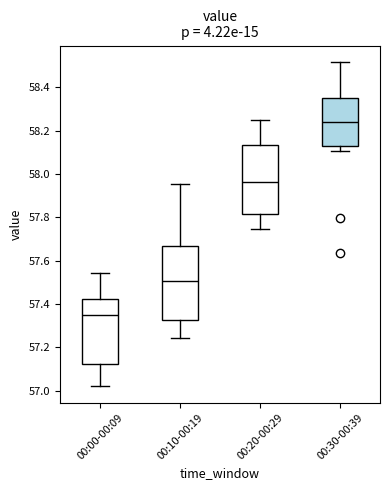

Comparing the boxes themselves (not the whiskers), which one is the tallest?

00:10-00:19